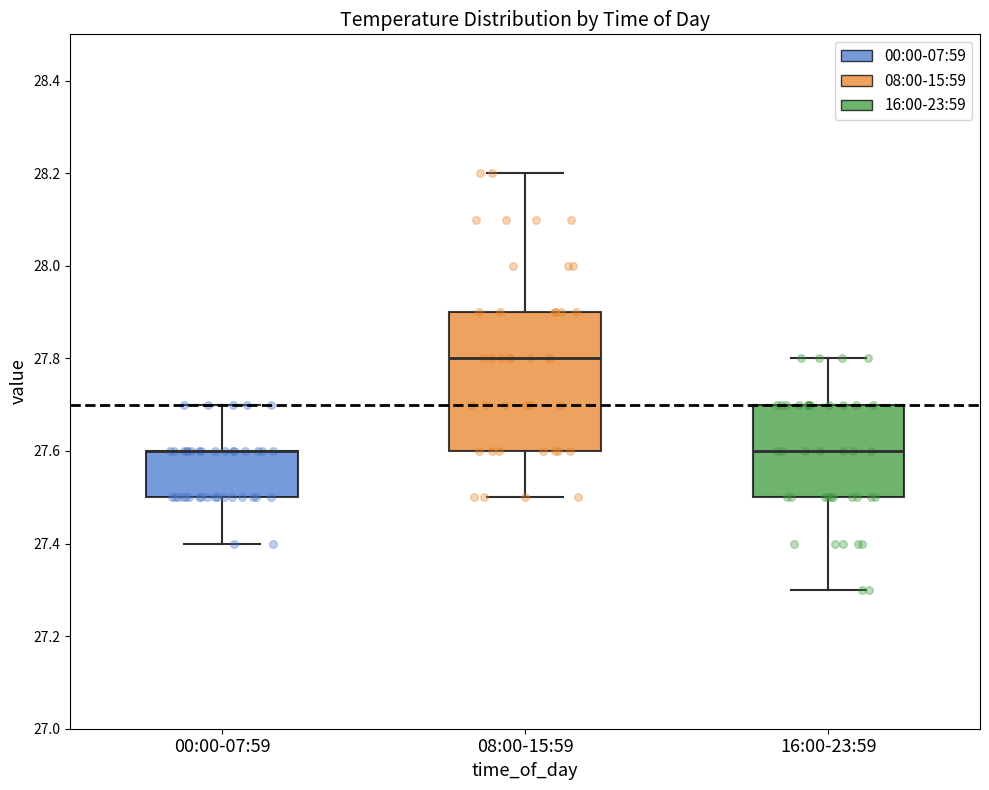

Where is the lower edge of the box for 08:00-15:59 on the y-axis? The values are not printed on the chart, so give them approximately, as read against the axis.

27.6